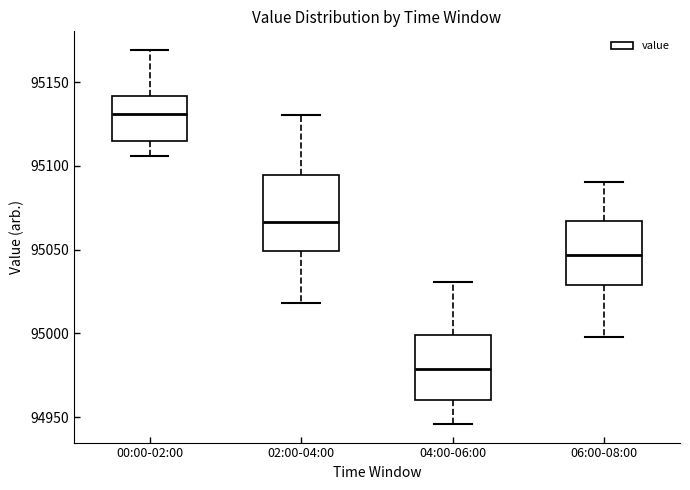

Reading left to right, transcribe this box plot: for each box, give where its median line is, the range the box spans, and where its two whiskers end, as read against the y-axis. The values are not printed on the chart, so give them approximately, as read against the axis.

00:00-02:00: median 95130, box 95115 to 95140, whiskers 95105 to 95170
02:00-04:00: median 95065, box 95050 to 95095, whiskers 95020 to 95130
04:00-06:00: median 94980, box 94960 to 95000, whiskers 94945 to 95030
06:00-08:00: median 95045, box 95030 to 95065, whiskers 95000 to 95090